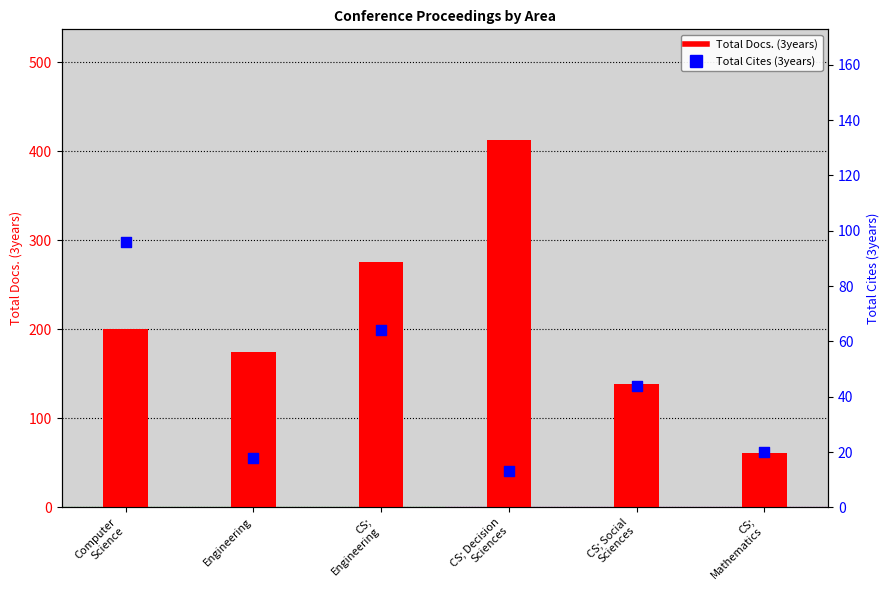

At which category is the sum across all series the highest?

CS; Decision
Sciences